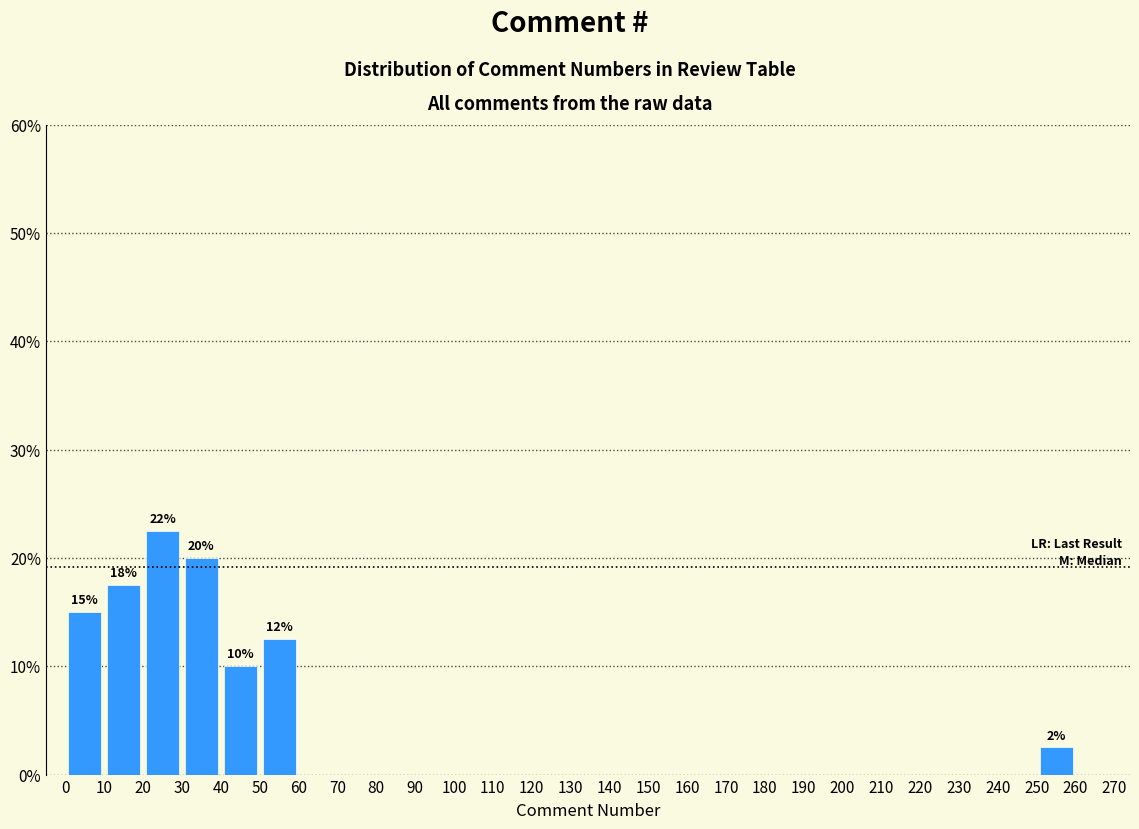

Which range on the x-axis has the tallest bar?

20 to 30